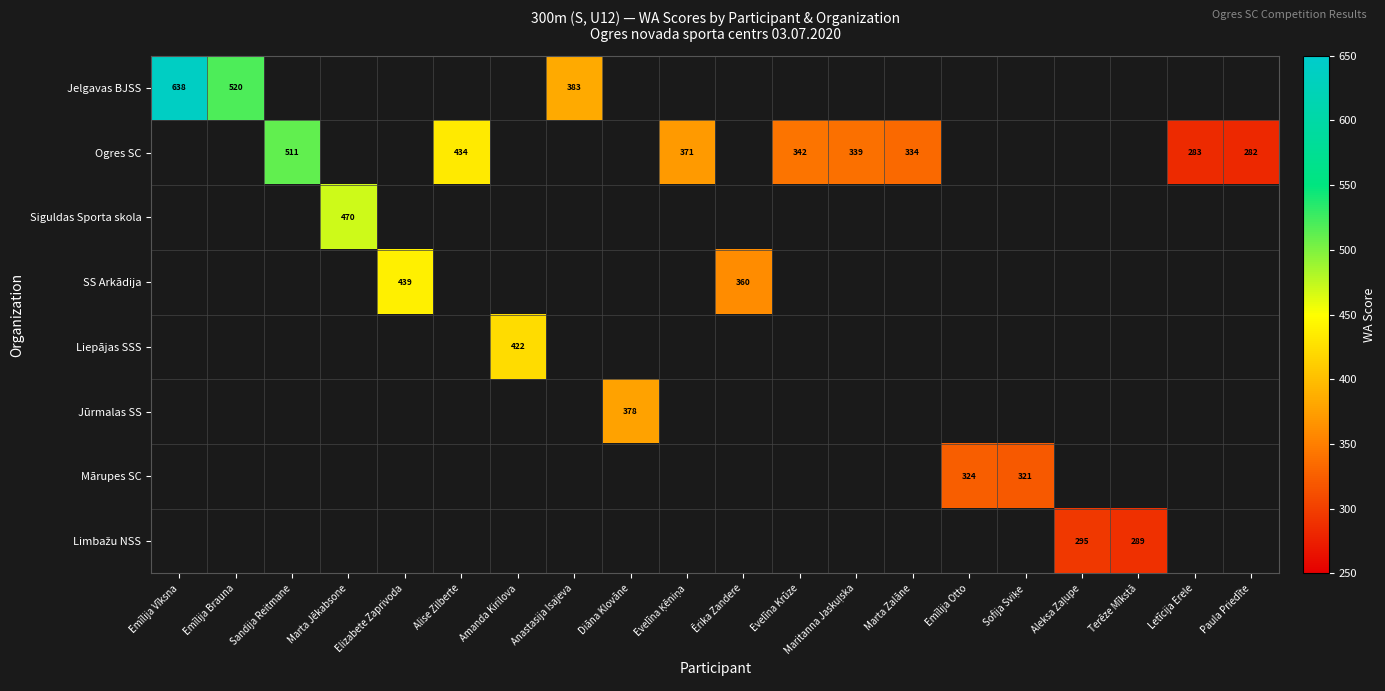

Which category has the lowest value across all series?

Paula Priedīte